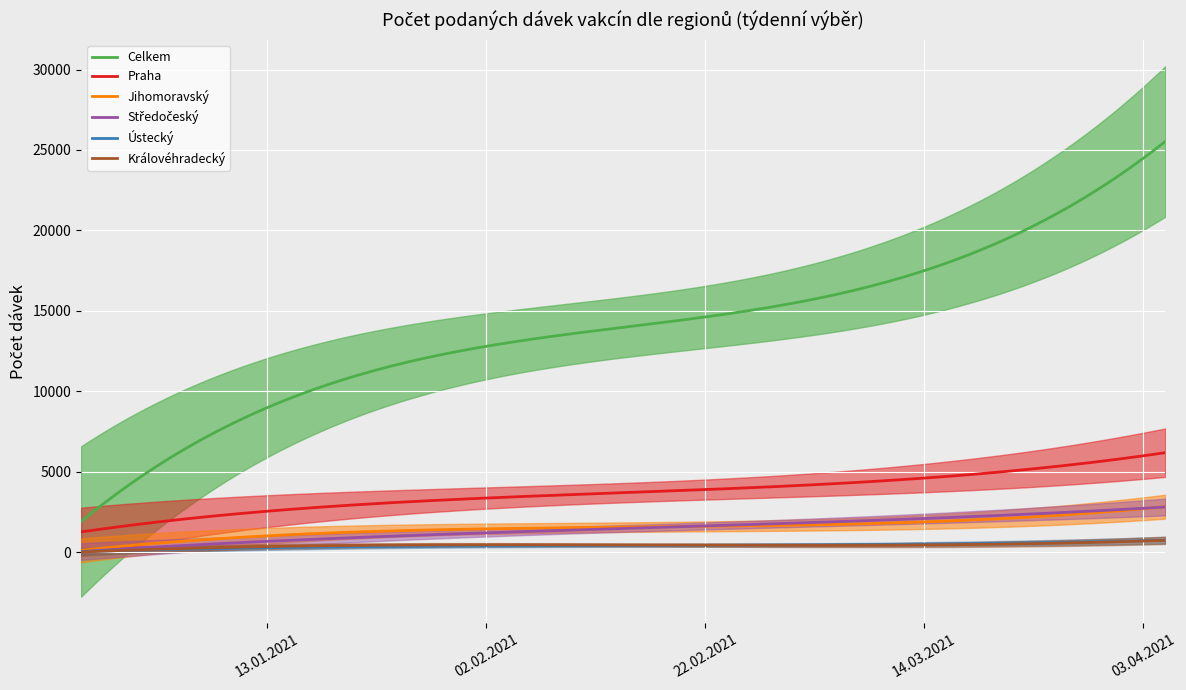

What is the spread (max minus min) of values at 08.03.2021?

16530